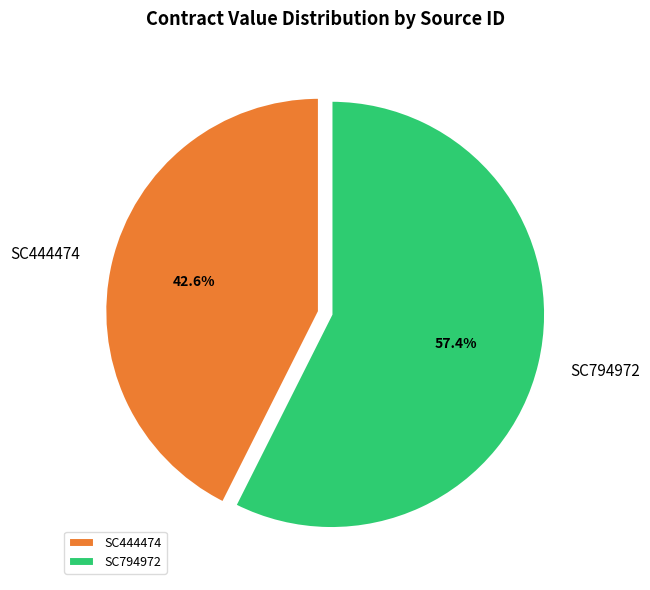

Which category accounts for the majority?

SC794972